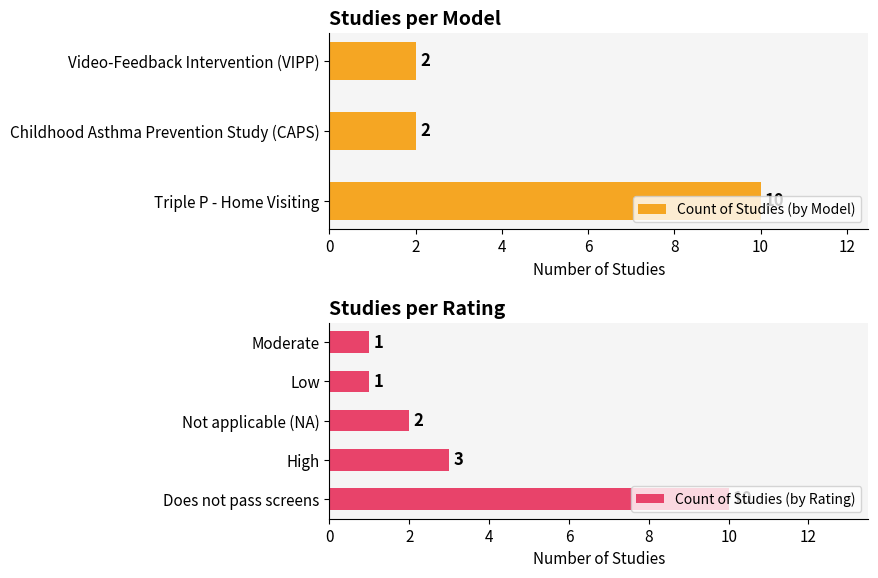

How many data points in Count of Studies (by Model) are above 2?

1